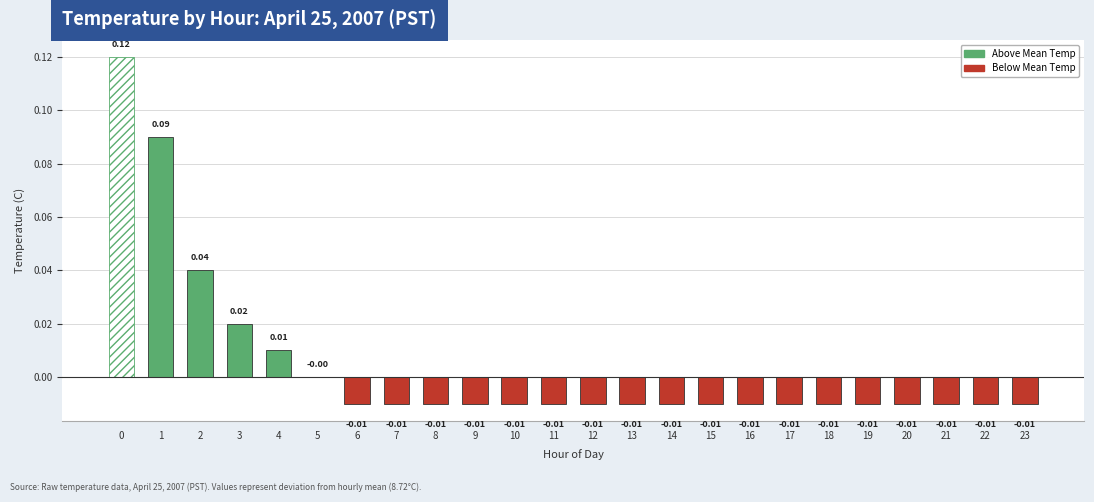

Which has a higher value, 3 or 16?

3